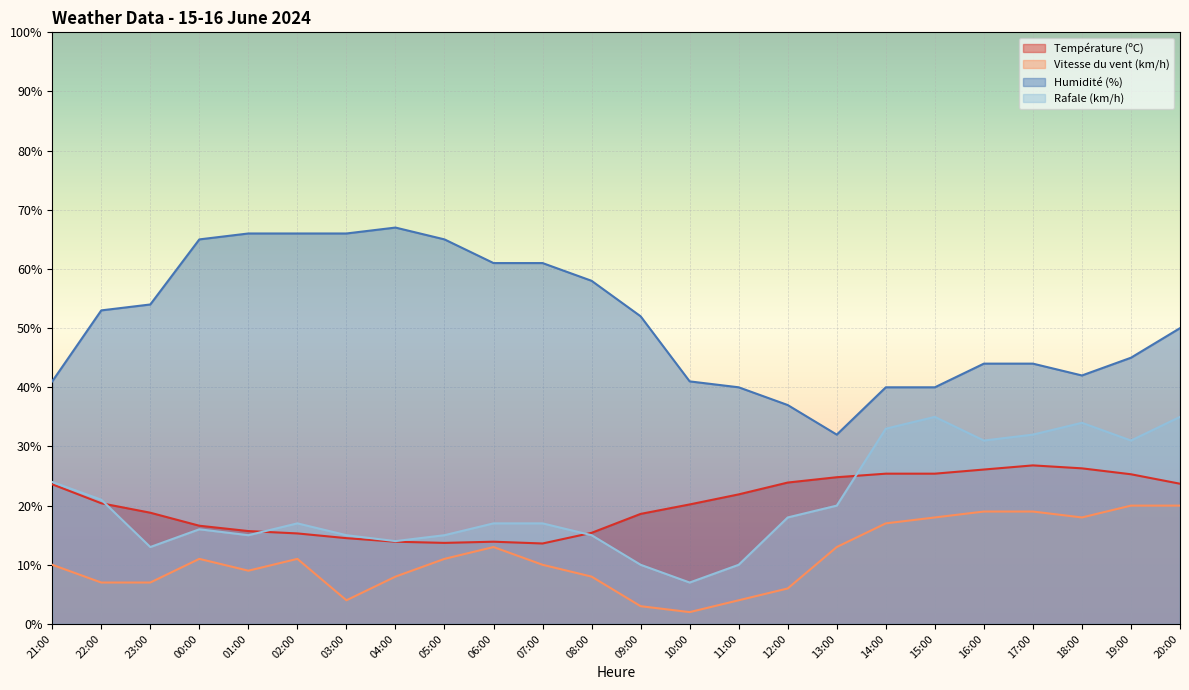

True or false: Température (ºC) and Humidité (%) intersect in this chart.

False